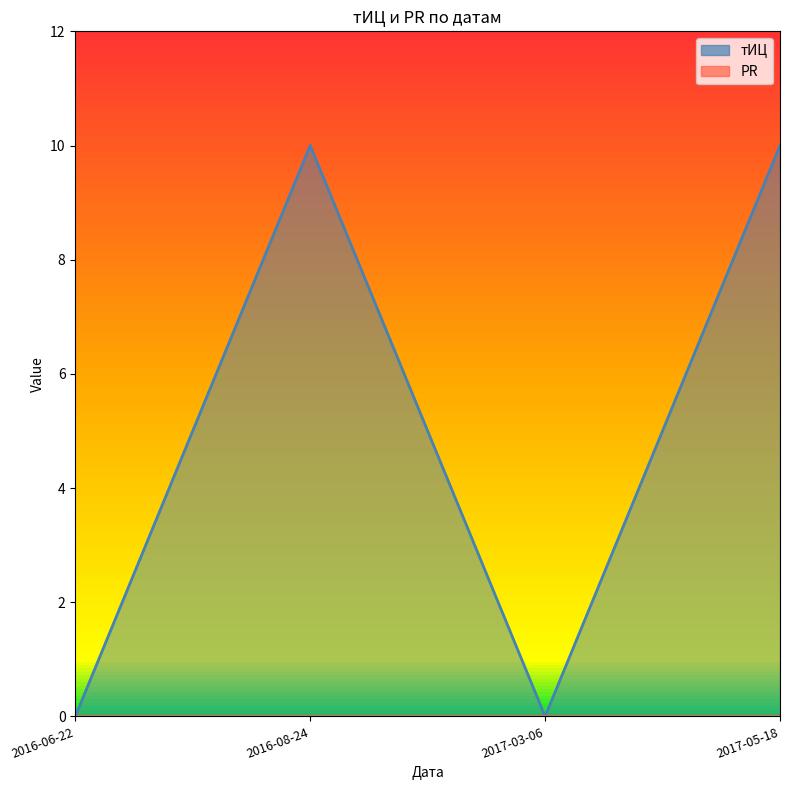

How many distinct data groups are displayed?

1